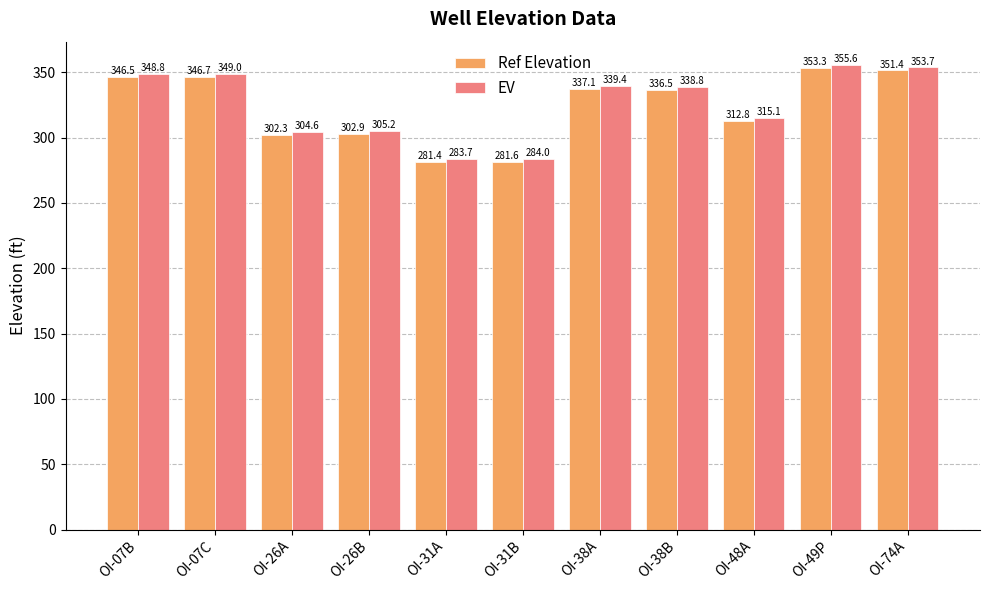

The value of EV at OI-26A is 304.6. True or false?

True